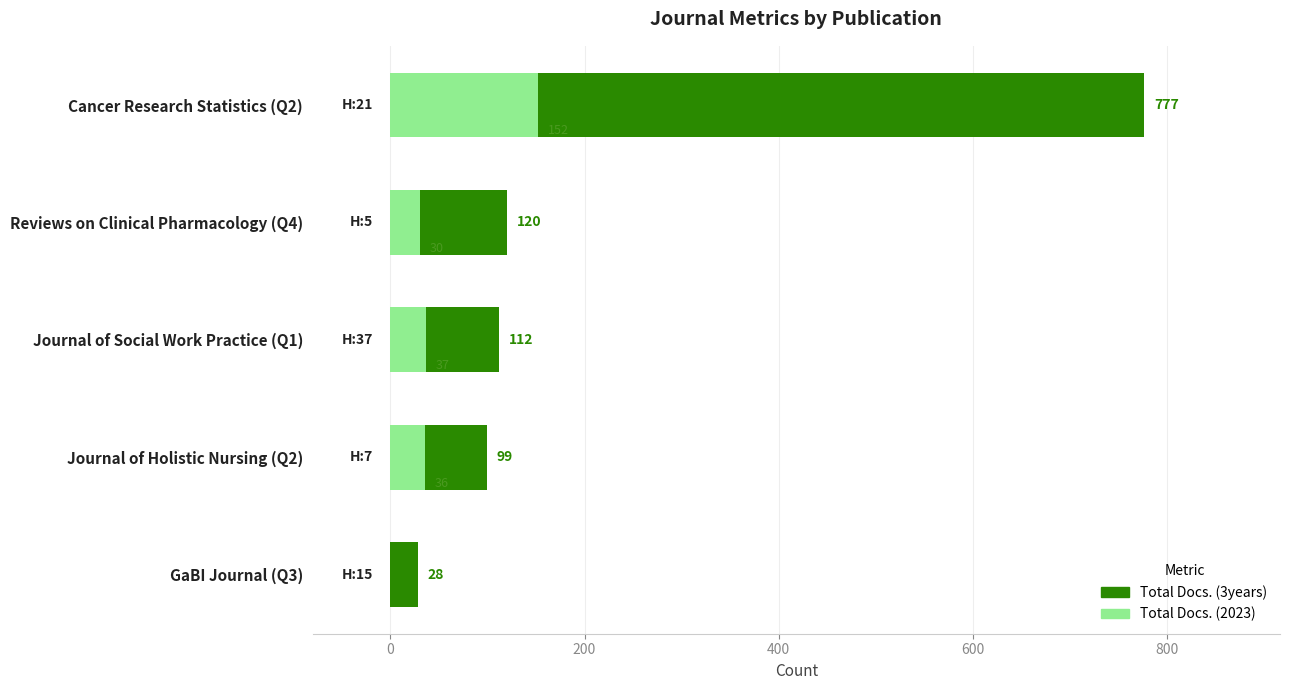

Is the value of Total Docs. (3years) at Journal of Social Work Practice (Q1) greater than the value of Total Docs. (2023) at Reviews on Clinical Pharmacology (Q4)?

Yes